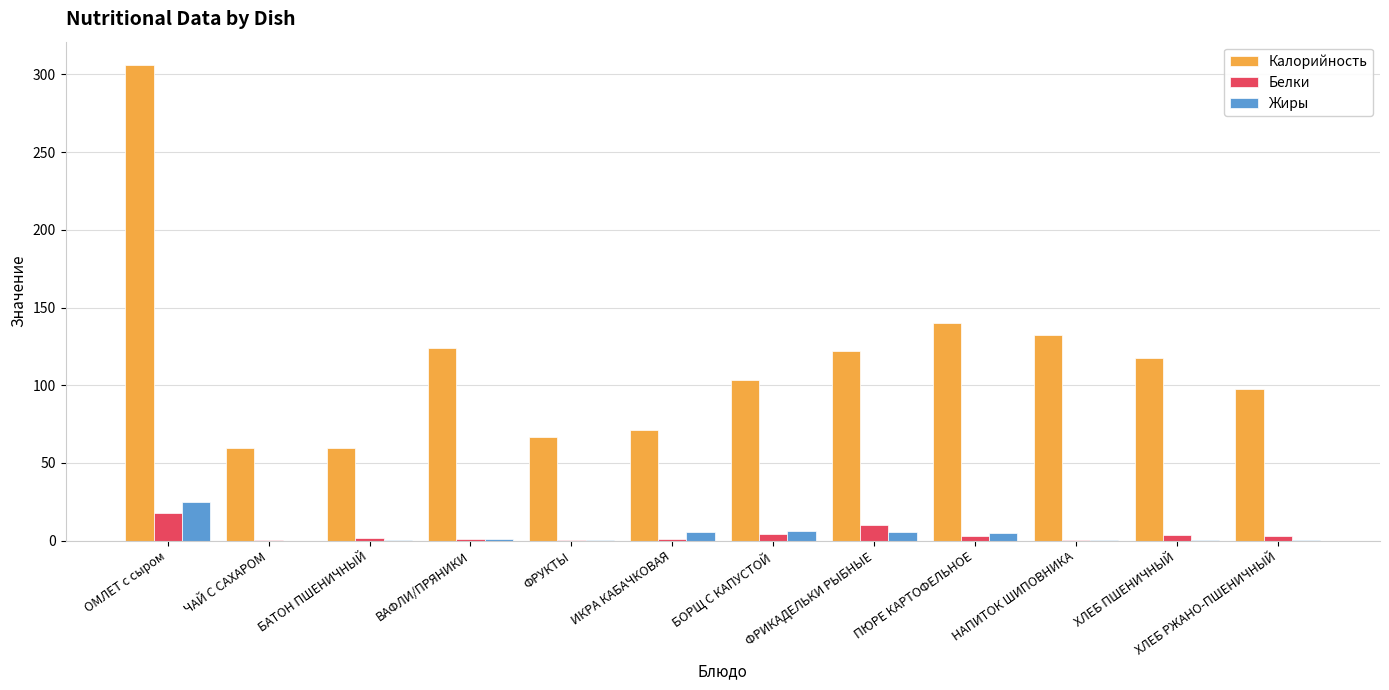

Which series has the largest total across all categories?

Калорийность